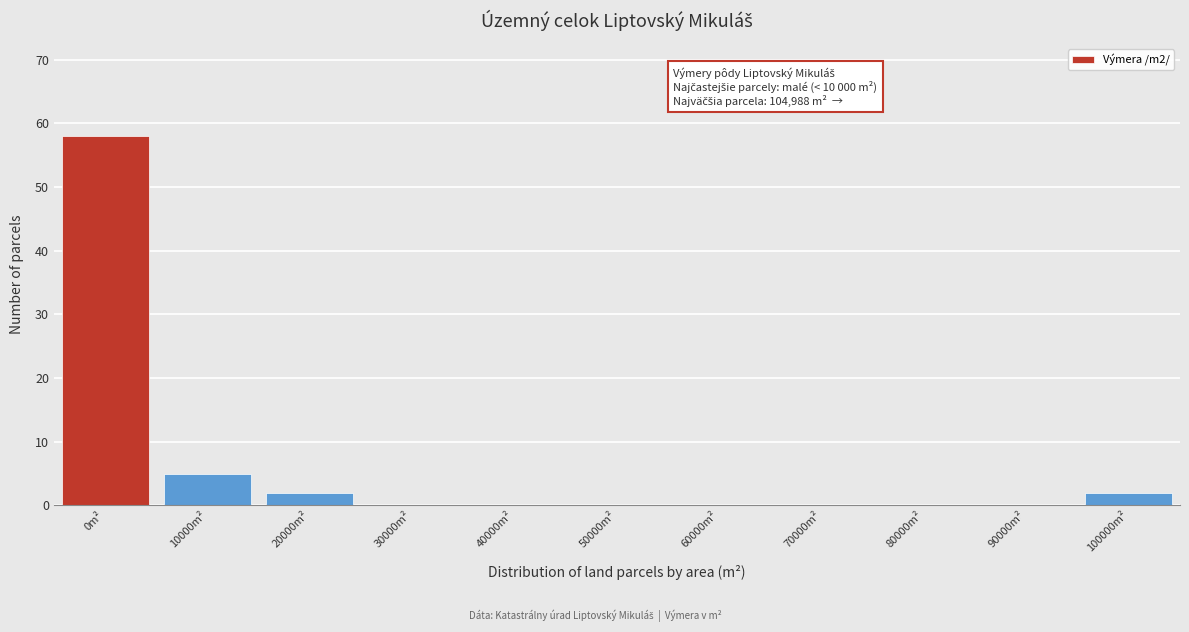

Reading left to right, what are all the values shown in this chart?

0m²=58	10000m²=5	20000m²=2	30000m²=0	40000m²=0	50000m²=0	60000m²=0	70000m²=0	80000m²=0	90000m²=0	100000m²=2